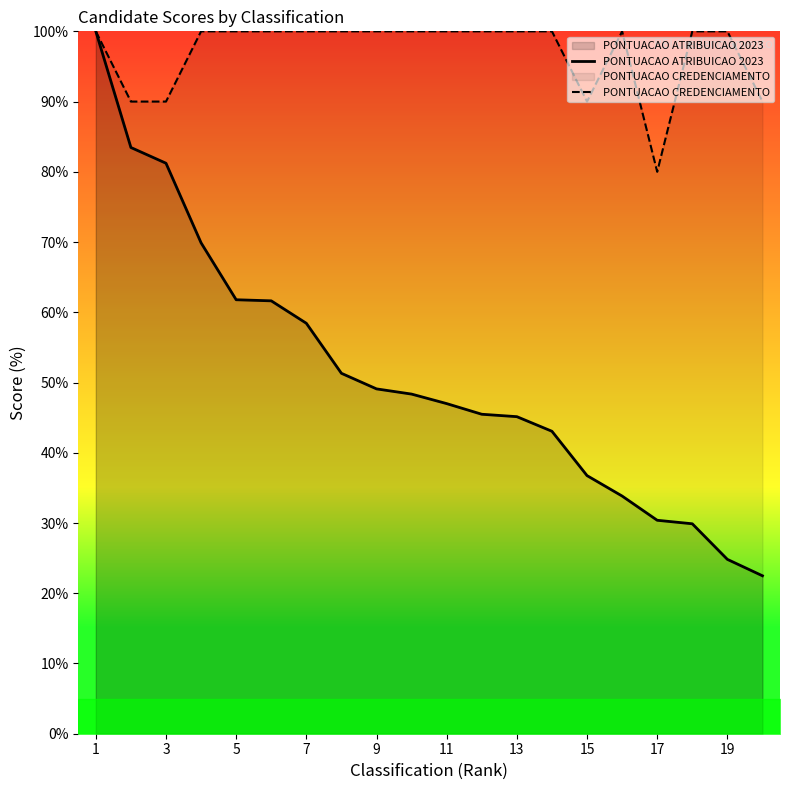

The value of PONTUACAO CREDENCIAMENTO at 3 is 90.0. True or false?

True